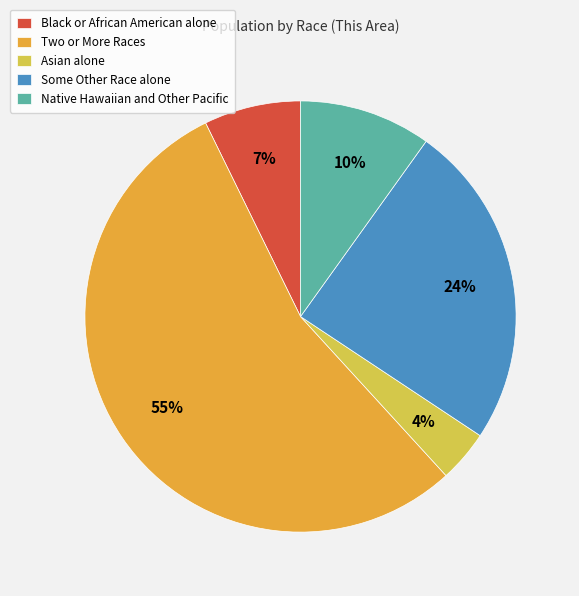

To the nearest percent, what is the combined percentage of Native Hawaiian and Other Pacific and Some Other Race alone?

34%